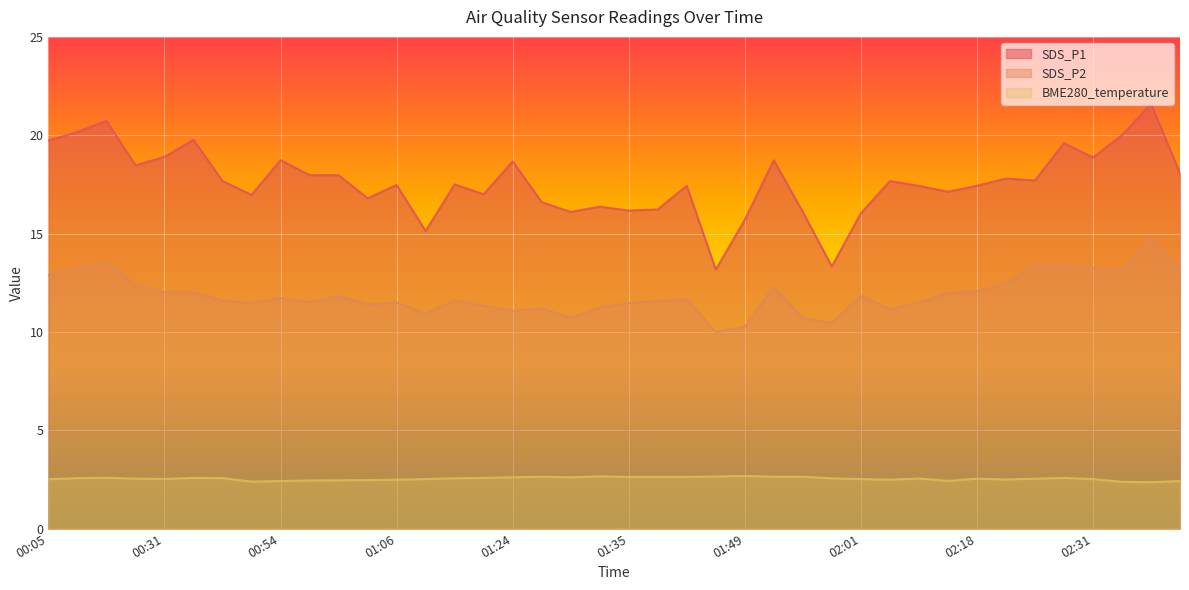

Count the number of data series in this chart.

3